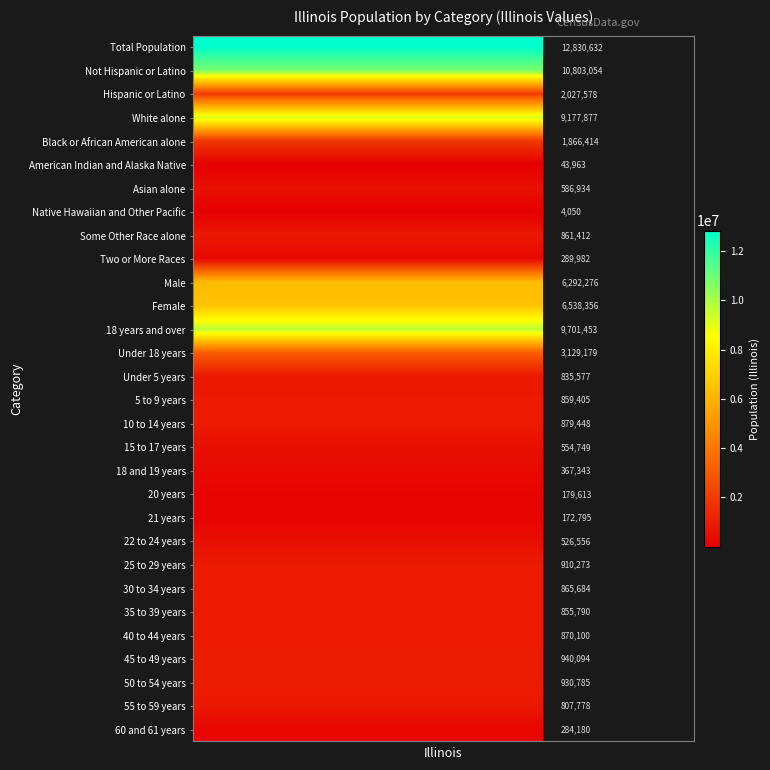

What is the total value across all series at 12?

74993330